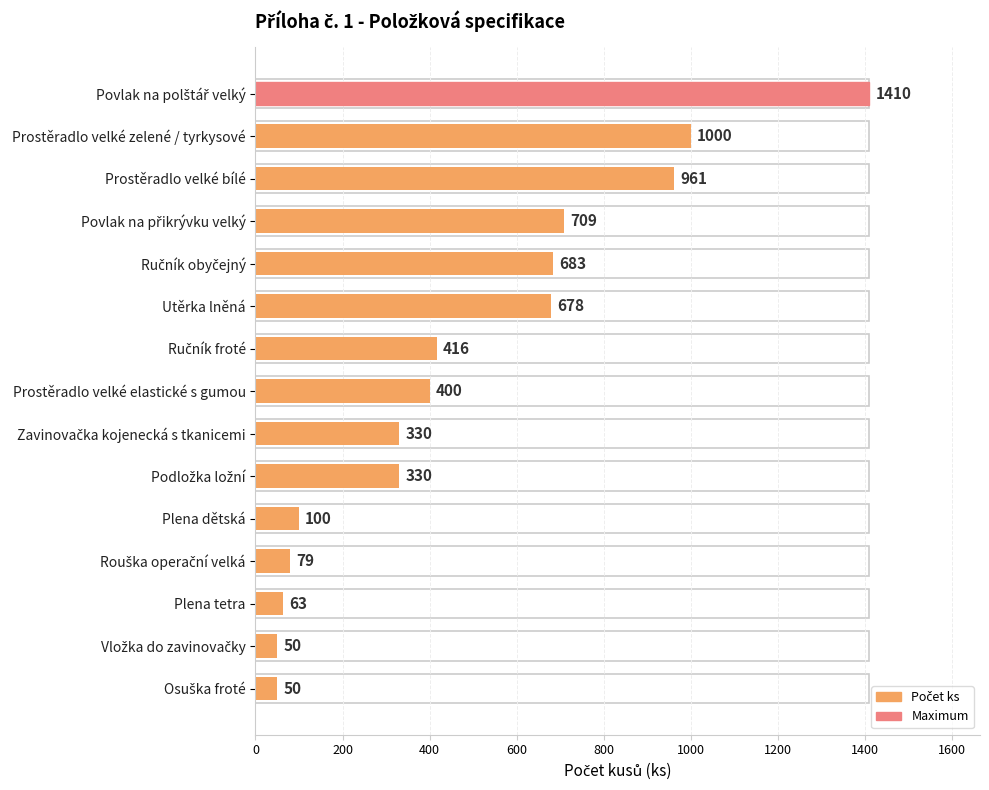

Reading left to right, what are all the values shown in this chart?

1410	1000	961	709	683	678	416	400	330	330	100	79	63	50	50